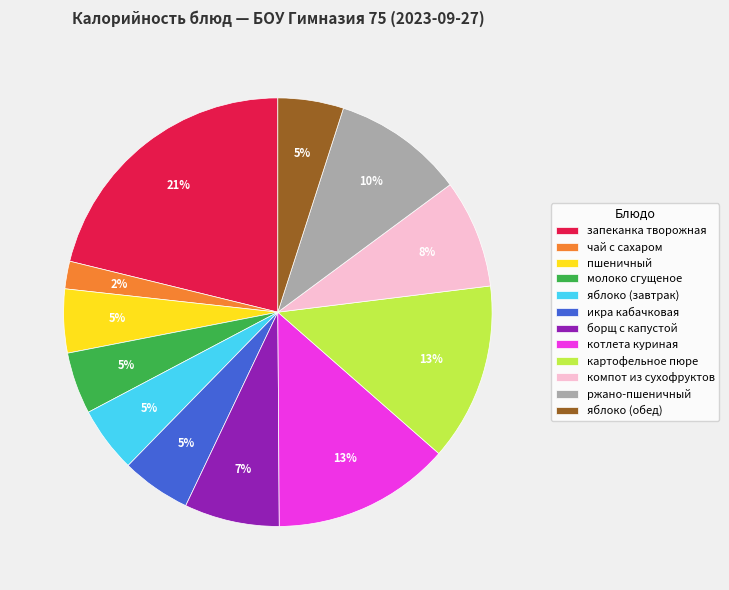

Does яблоко (завтрак) represent more than half of the total?

No